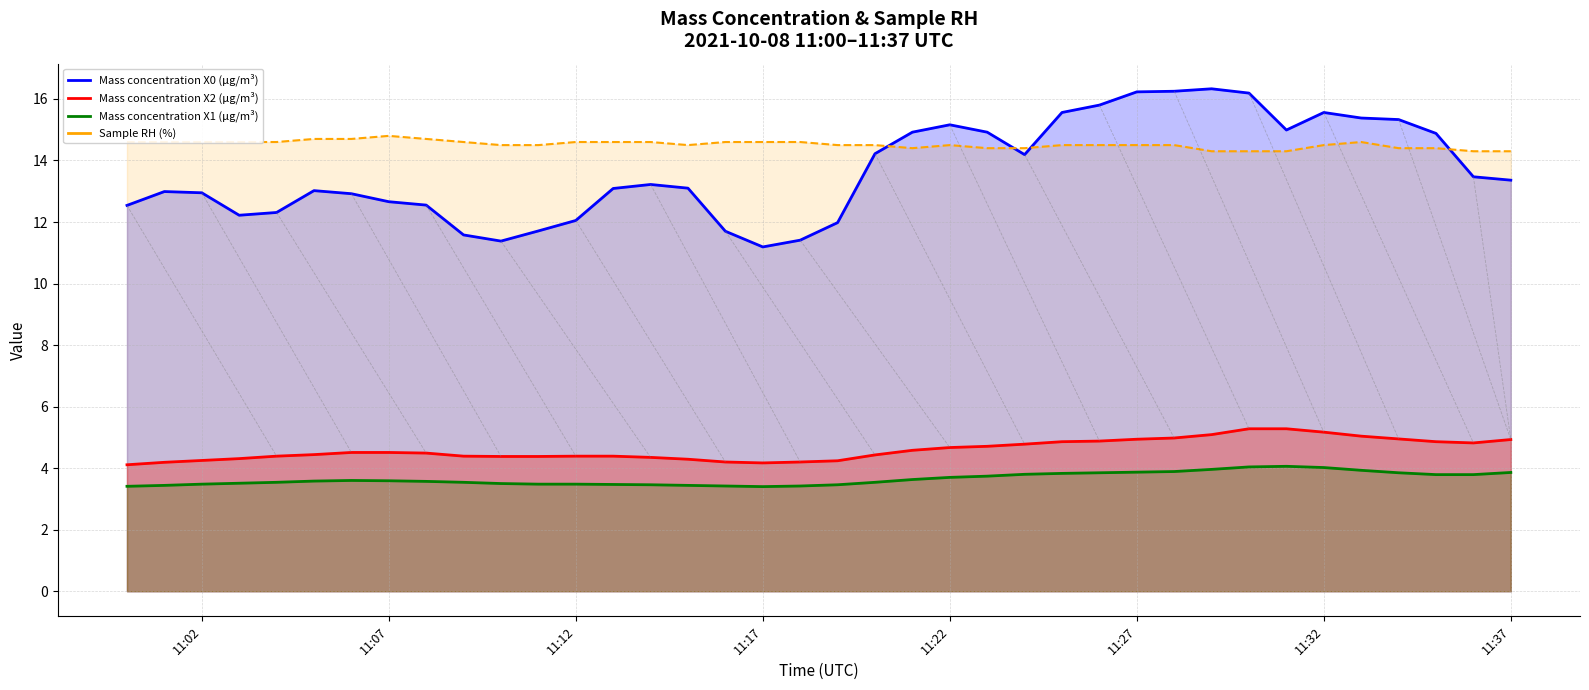

The value of Mass concentration X2 (μg/m³) at 11:12 is 6.1. True or false?

False